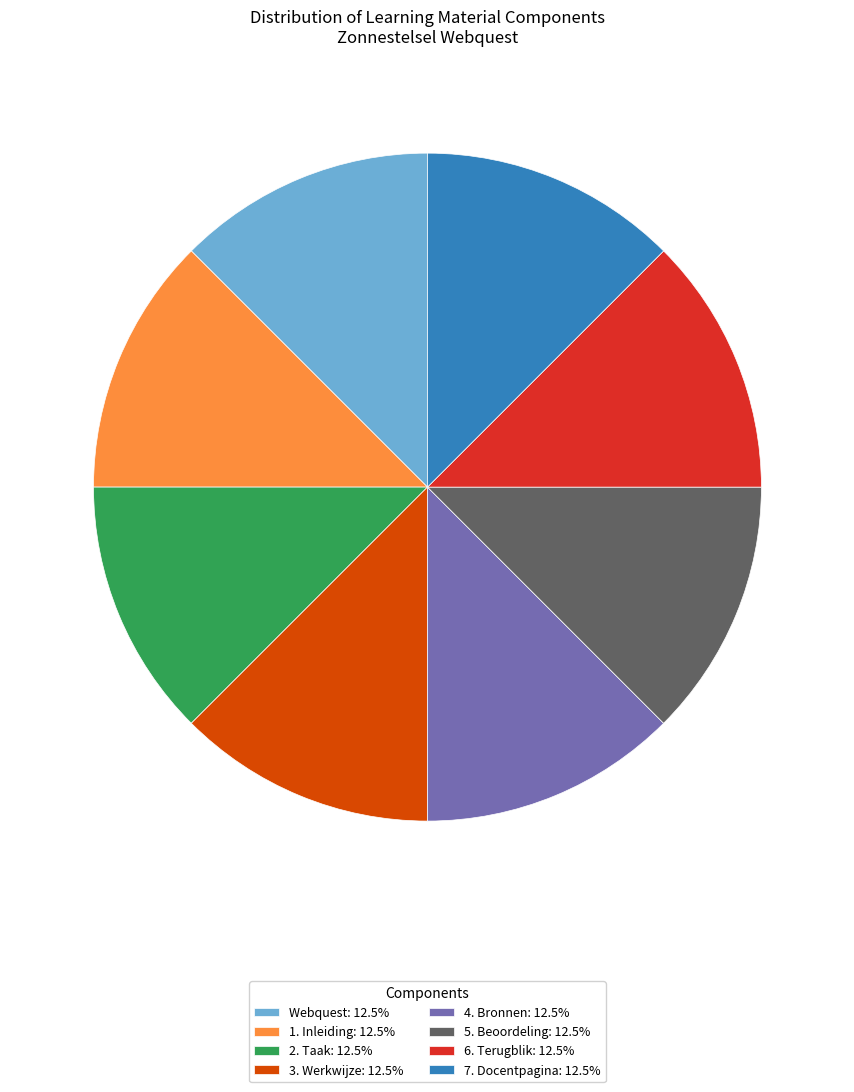

Combined, do 6. Terugblik: 12.5% and 3. Werkwijze: 12.5% account for over 50%?

No